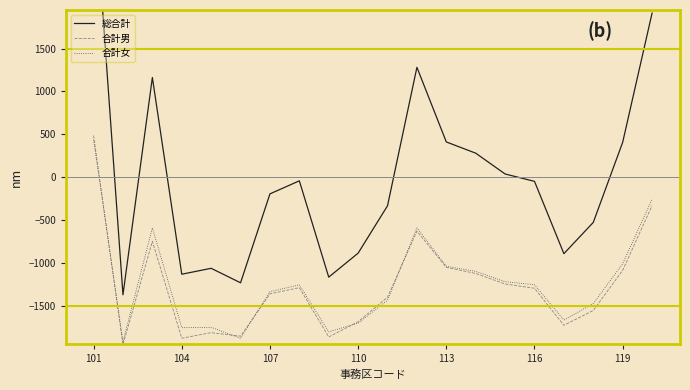

Reading left to right, list all the values displayed in this chart.

総合計: 3425.8	-1374.2	1161.8	-1134.2	-1065.2	-1234.2	-196.2	-44.2	-1168.2	-888.2	-335.2	1280.8	409.8	278.8	35.8	-50.2	-894.2	-529.2	405.8	1913.8
合計男: 484.8	-1956.2	-750.2	-1881.2	-1816.2	-1857.2	-1363.2	-1291.2	-1866.2	-1689.2	-1402.2	-631.2	-1054.2	-1125.2	-1248.2	-1298.2	-1730.2	-1557.2	-1088.2	-333.2
合計女: 435.8	-1923.2	-593.2	-1758.2	-1754.2	-1882.2	-1338.2	-1258.2	-1807.2	-1704.2	-1438.2	-593.2	-1041.2	-1101.2	-1221.2	-1257.2	-1669.2	-1477.2	-1011.2	-258.2